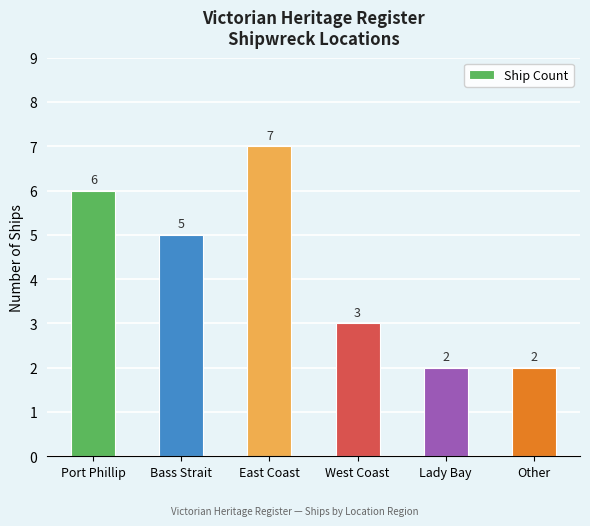

Where does the data first go above 5?

Port Phillip